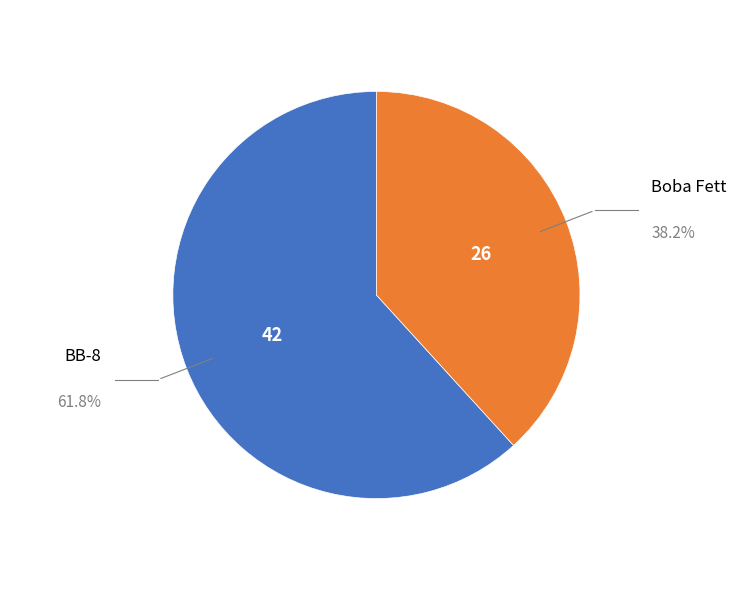

Rank the categories by value from lowest to highest.

Boba Fett, BB-8